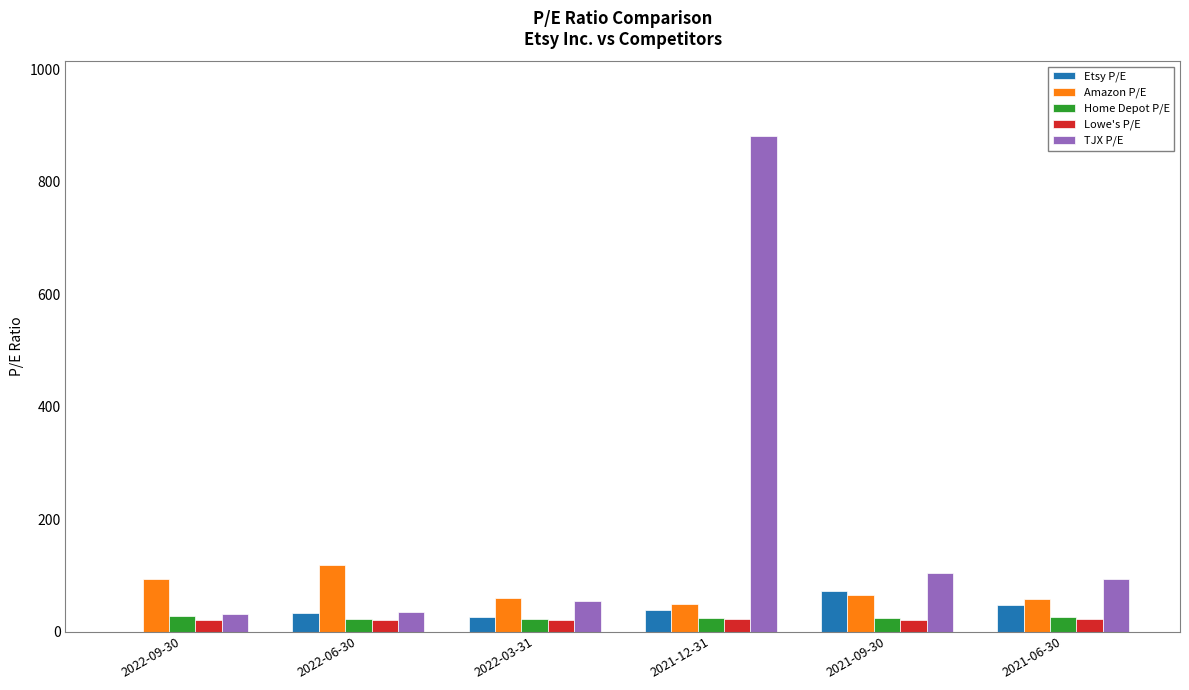

The TJX P/E series shows 31.0 at 2022-09-30. True or false?

True